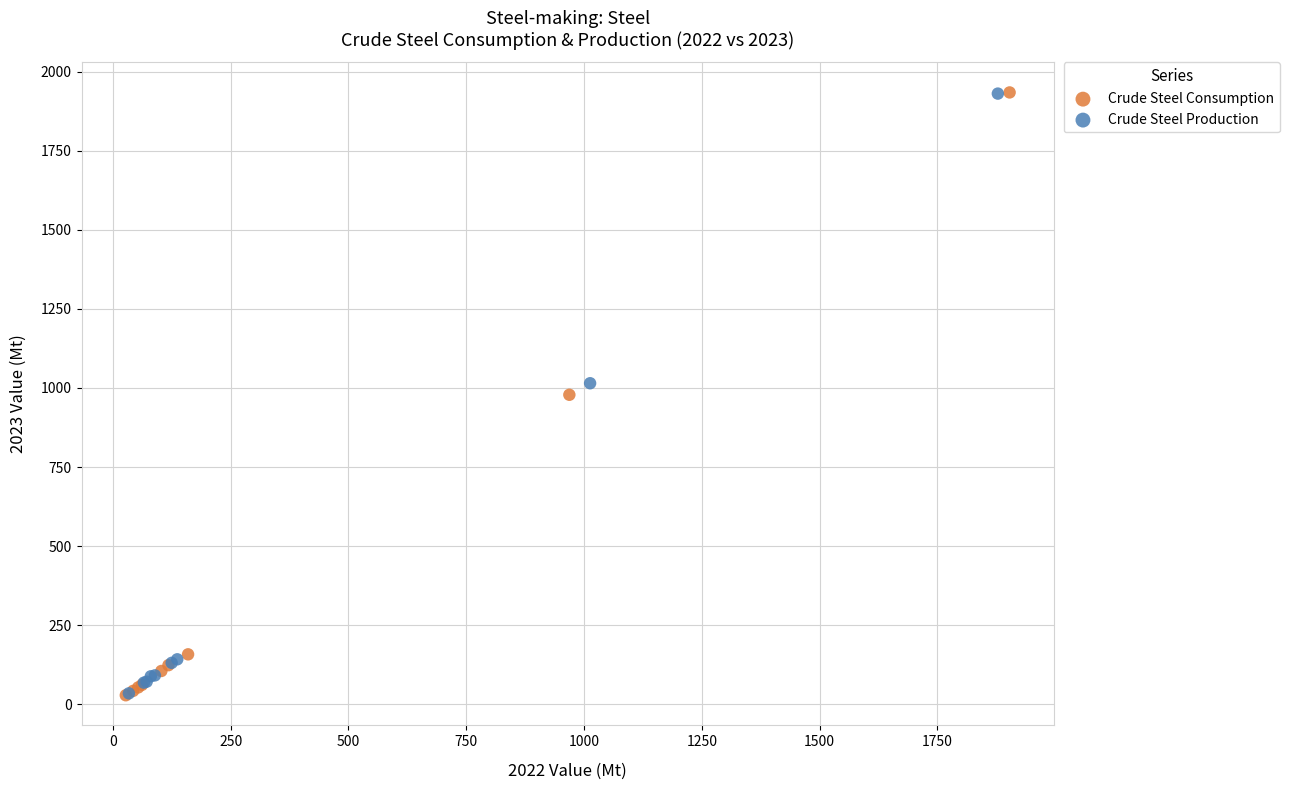

What are all the series names shown in the legend?

Crude Steel Consumption, Crude Steel Production